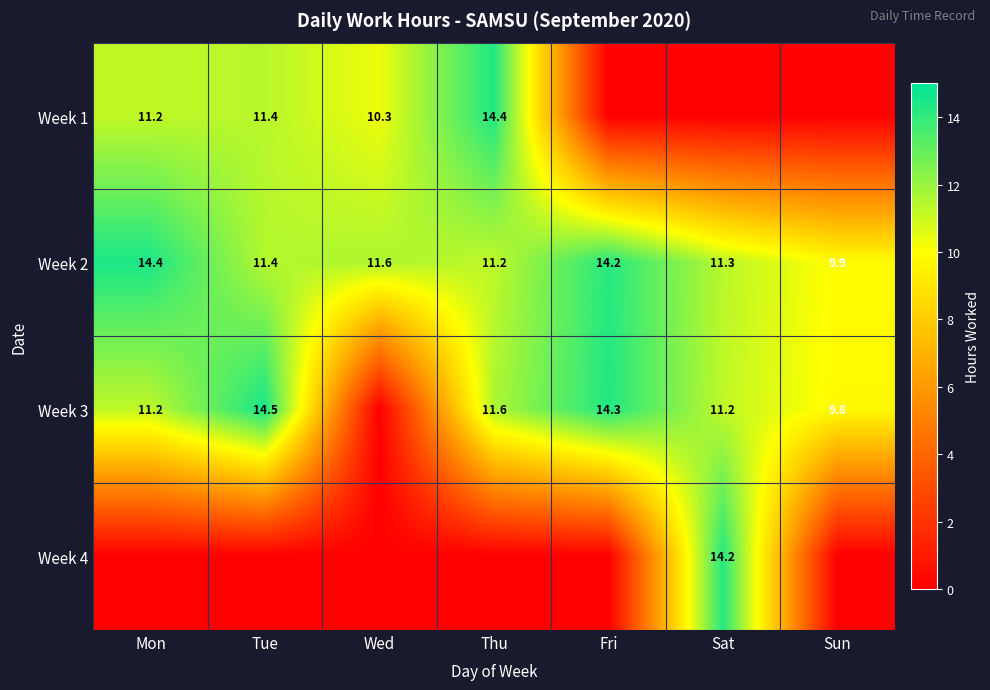

What is the difference between the Week 2 values at Mon and Tue?

3.0